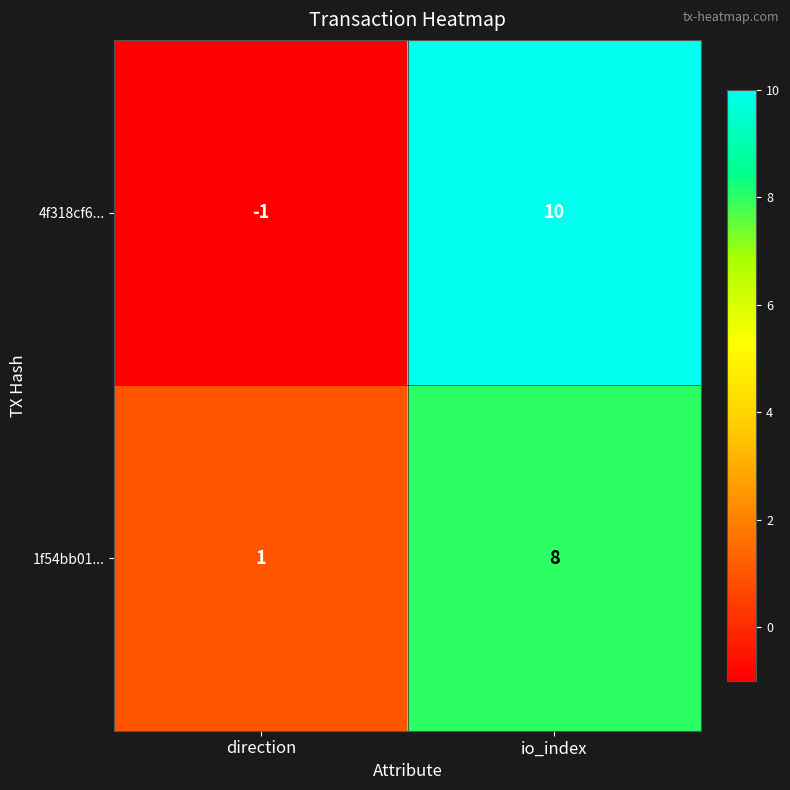

Which series changed the most between direction and io_index?

4f318cf6...